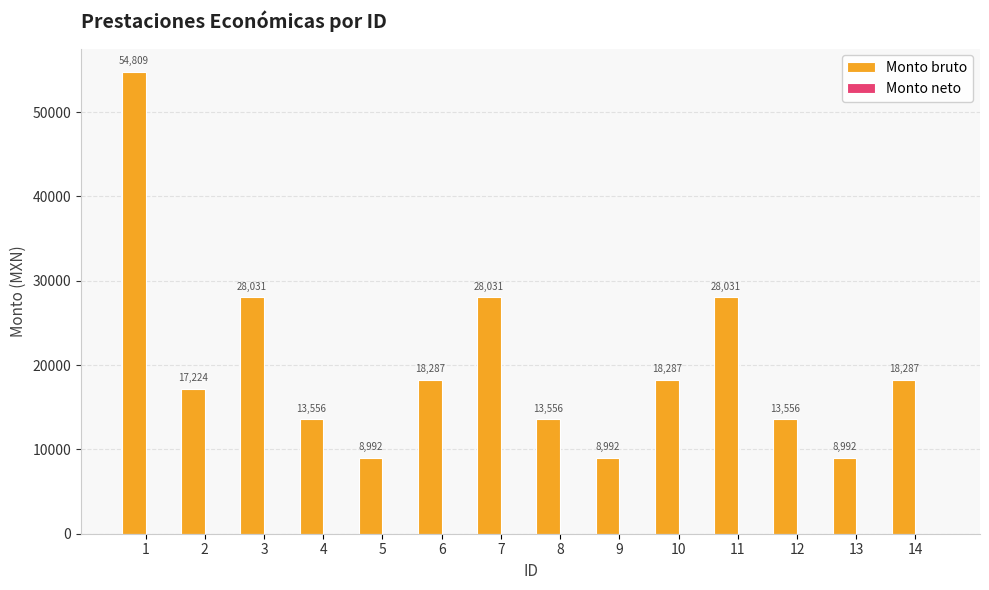

The value at 3 is 28031.0. True or false?

True